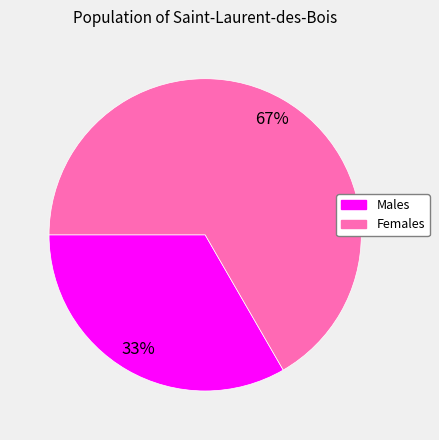

How many slices are in this pie chart?

2